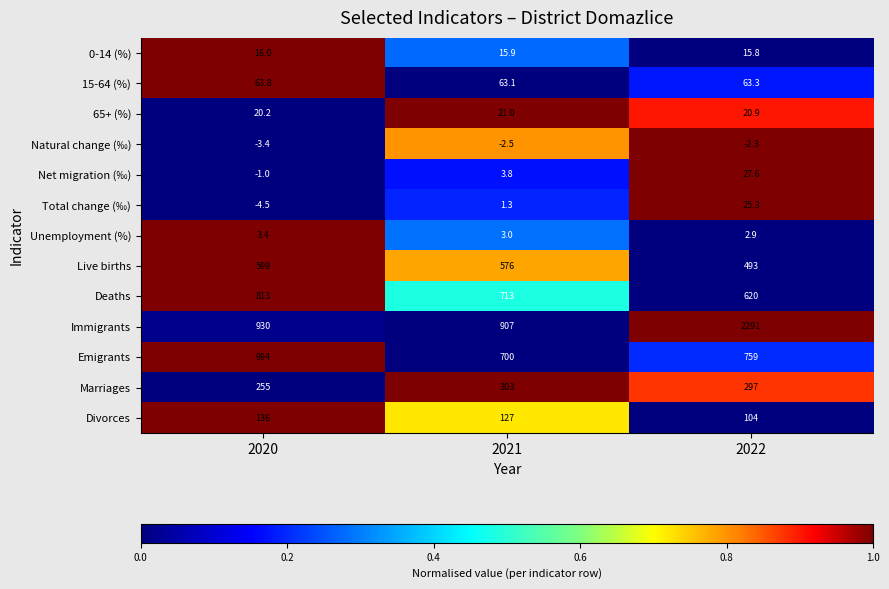

What is the total value across all series at 2022?

4717.5